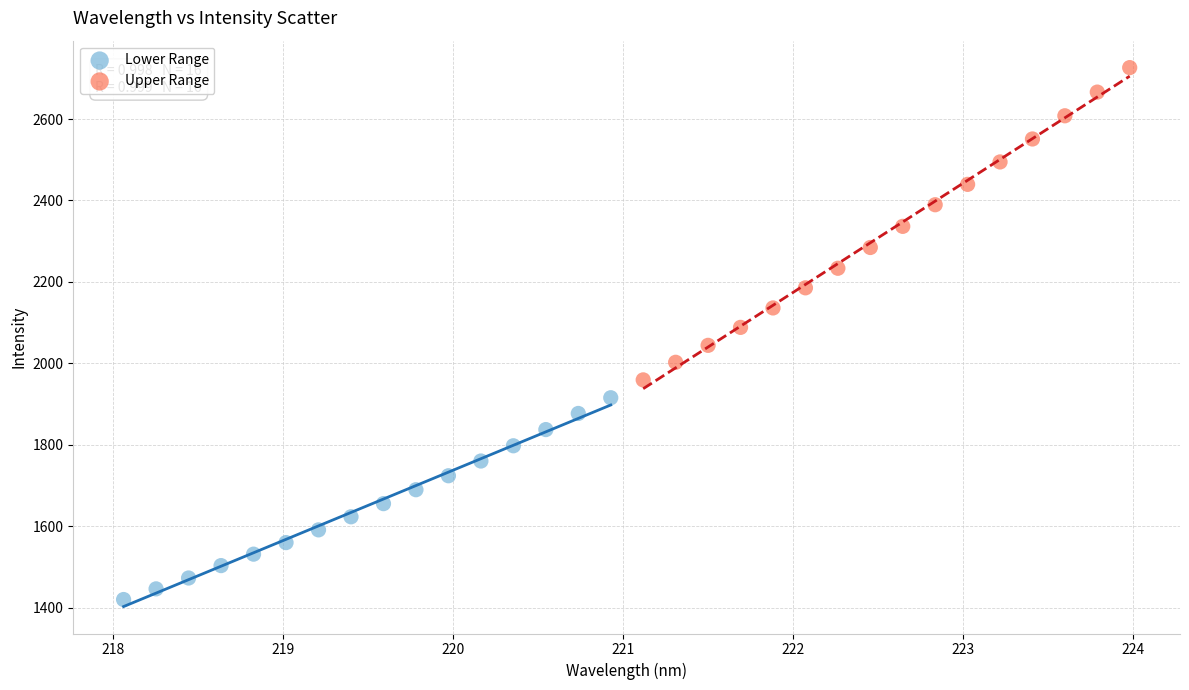

What are all the series names shown in the legend?

Lower Range, Upper Range